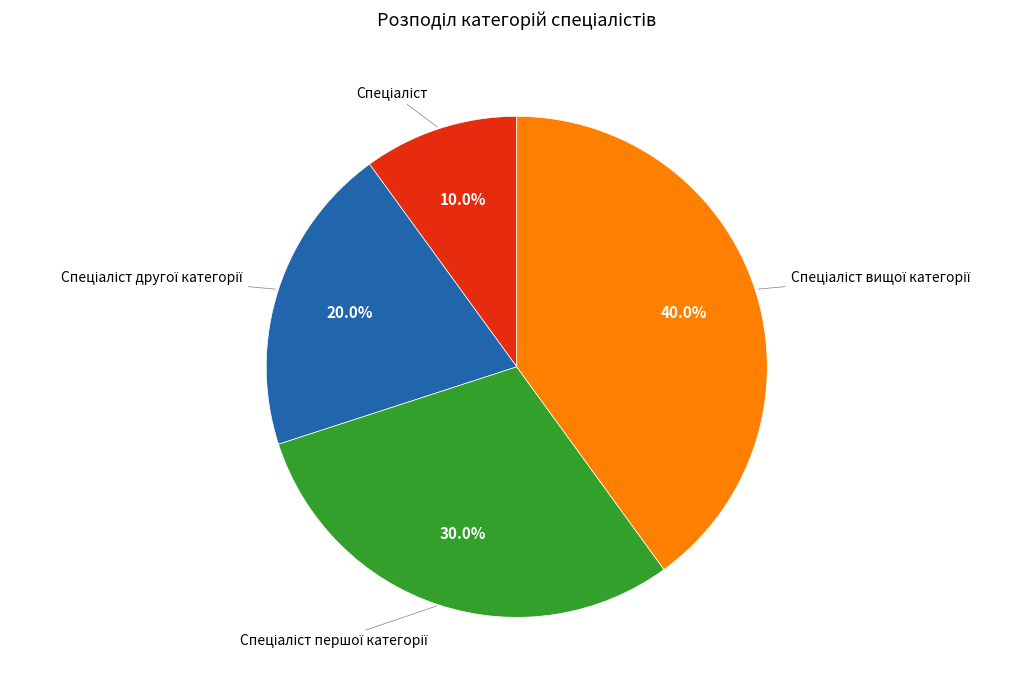

How many slices are in this pie chart?

4